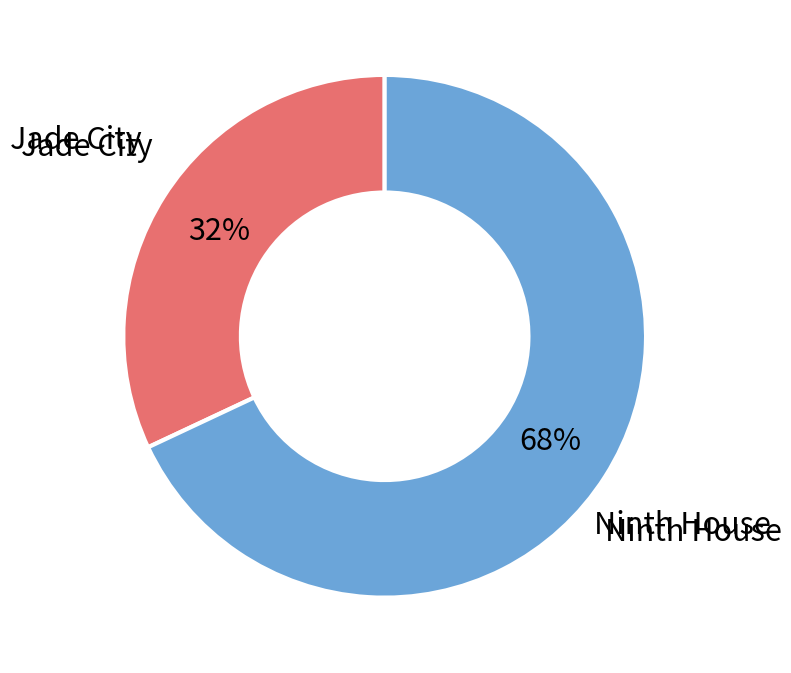

Is there any slice that represents more than half of the pie?

Yes